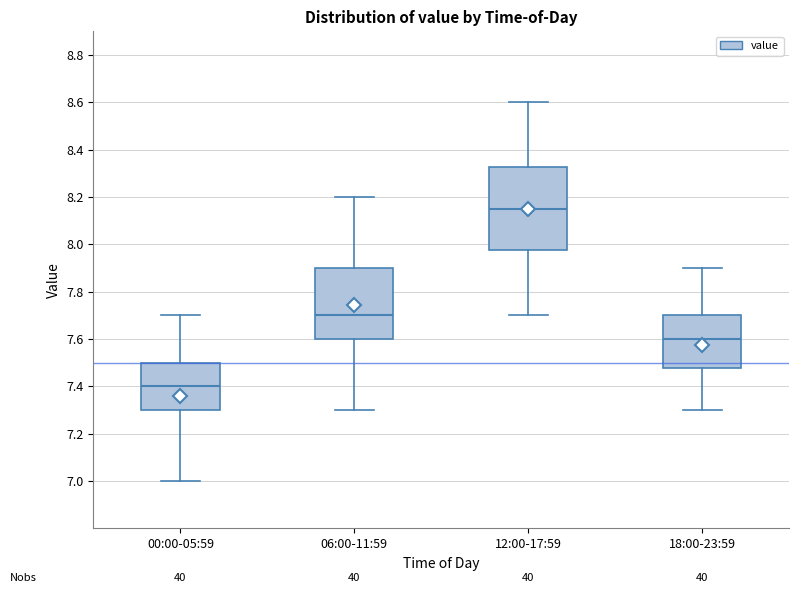

Reading left to right, read every box against the y-axis: the position of its median line, the range the box covers, and the ends of its whiskers. The values are not printed on the chart, so give them approximately, as read against the axis.

00:00-05:59: median 7.40, box 7.30 to 7.50, whiskers 7.00 to 7.70
06:00-11:59: median 7.70, box 7.60 to 7.90, whiskers 7.30 to 8.20
12:00-17:59: median 8.16, box 7.98 to 8.32, whiskers 7.70 to 8.60
18:00-23:59: median 7.60, box 7.48 to 7.70, whiskers 7.30 to 7.90